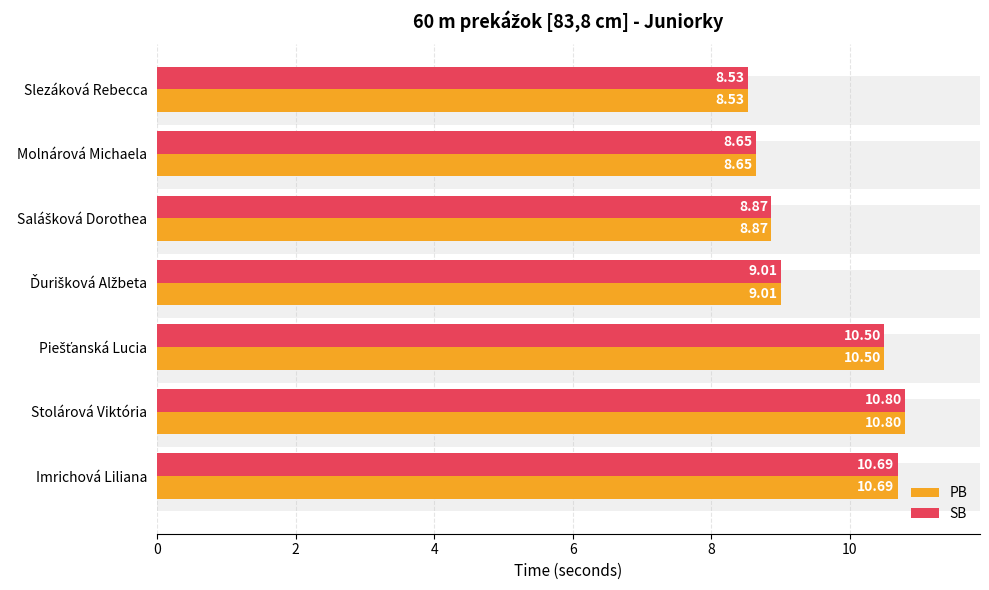

Rank the series by their maximum value, from highest to lowest.

PB, SB